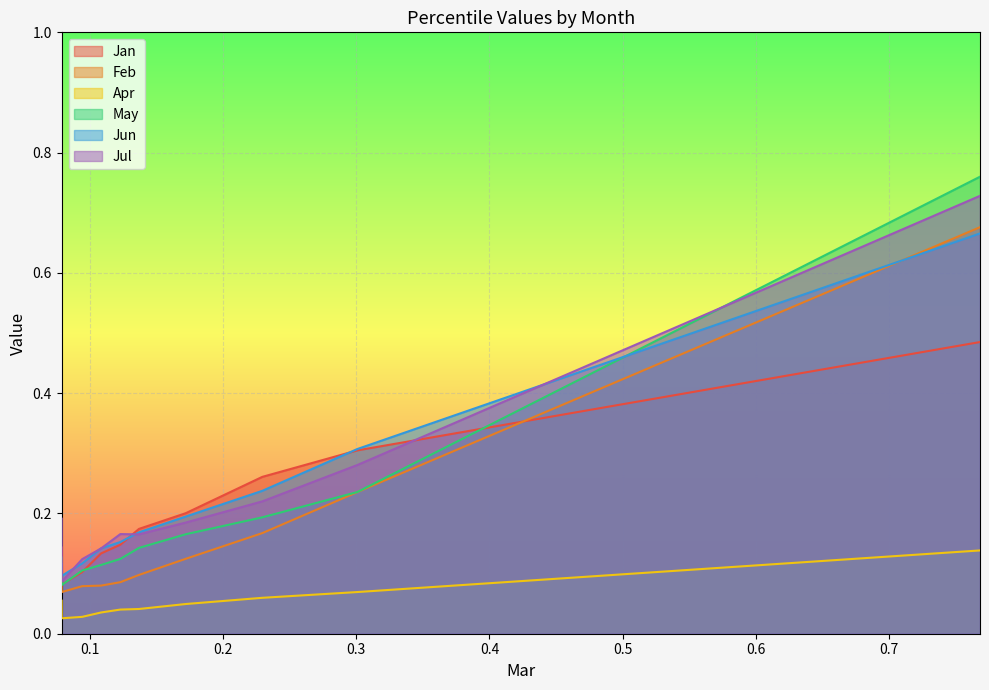

True or false: Feb has more than 1 interior local peaks.

False